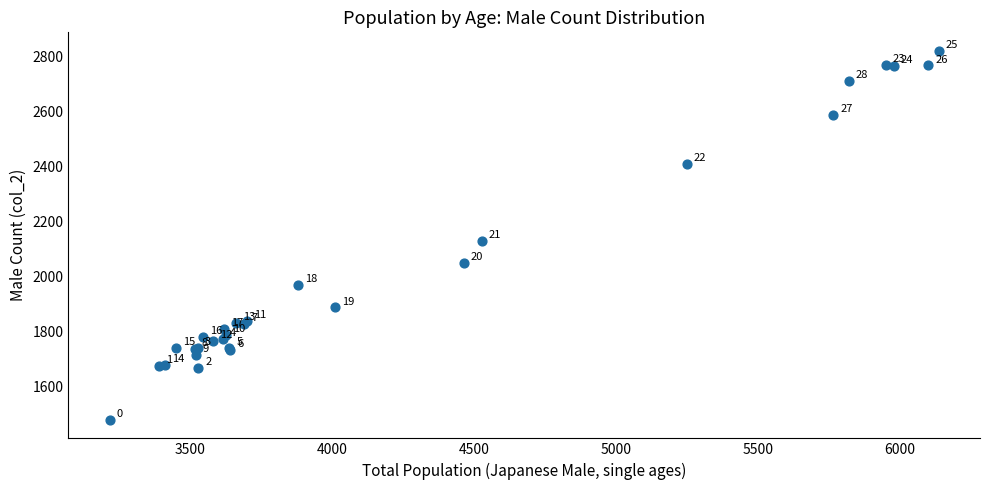

What Y value in the scatter plot is closest to 2151?

2130